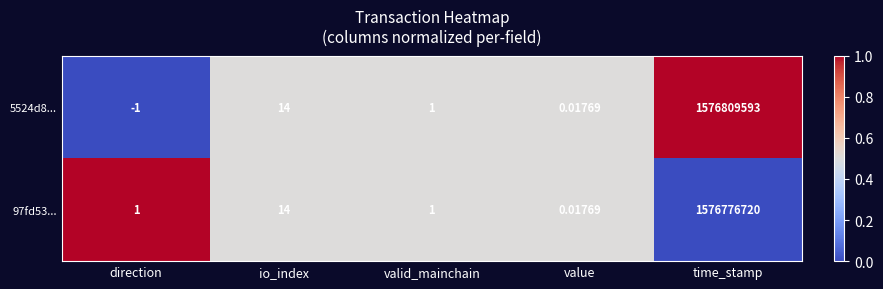

Where is 5524d8... nearest to the value 788404796?

io_index